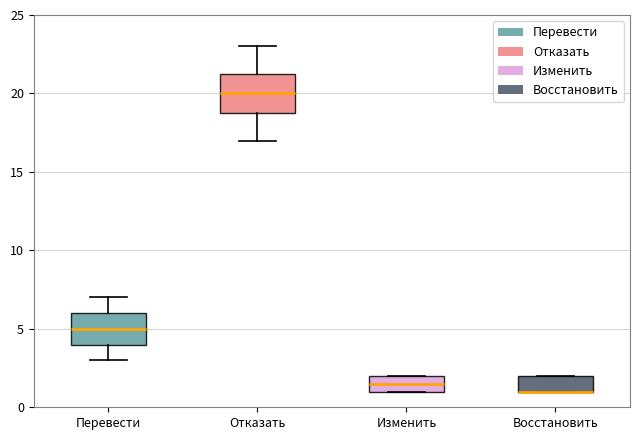

Reading left to right, read every box against the y-axis: the position of its median line, the range the box covers, and the ends of its whiskers. The values are not printed on the chart, so give them approximately, as read against the axis.

Перевести: median 5.0, box 4.0 to 6.0, whiskers 3.0 to 7.0
Отказать: median 20.0, box 19.0 to 21.5, whiskers 17.0 to 23.0
Изменить: median 1.5, box 1.0 to 2.0, whiskers 1.0 to 2.0
Восстановить: median 1.0 (drawn on the box's lower edge), box 1.0 to 2.0, whiskers 1.0 to 2.0